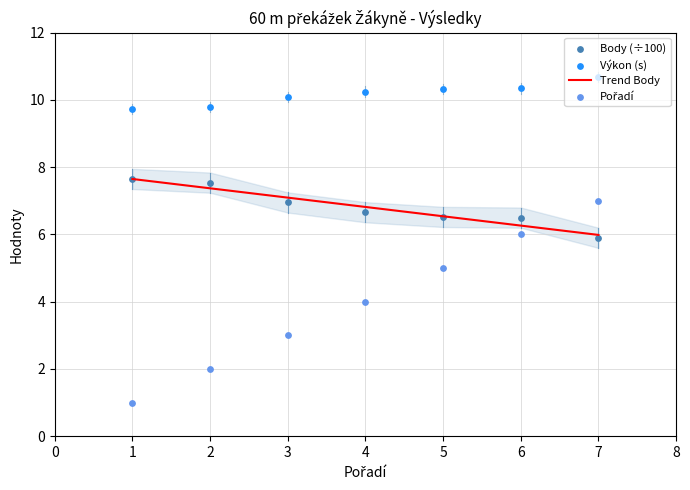

Which series has the largest total across all categories?

Výkon